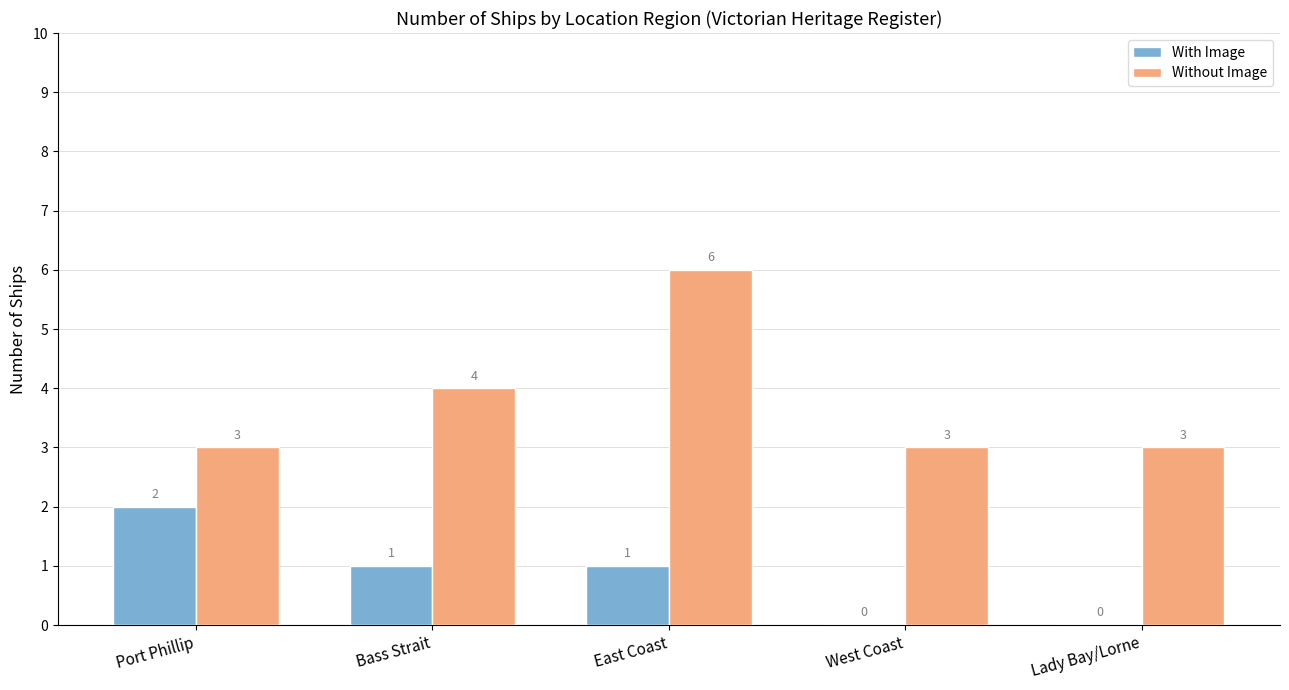

True or false: With Image has a value of 3 at Port Phillip.

False